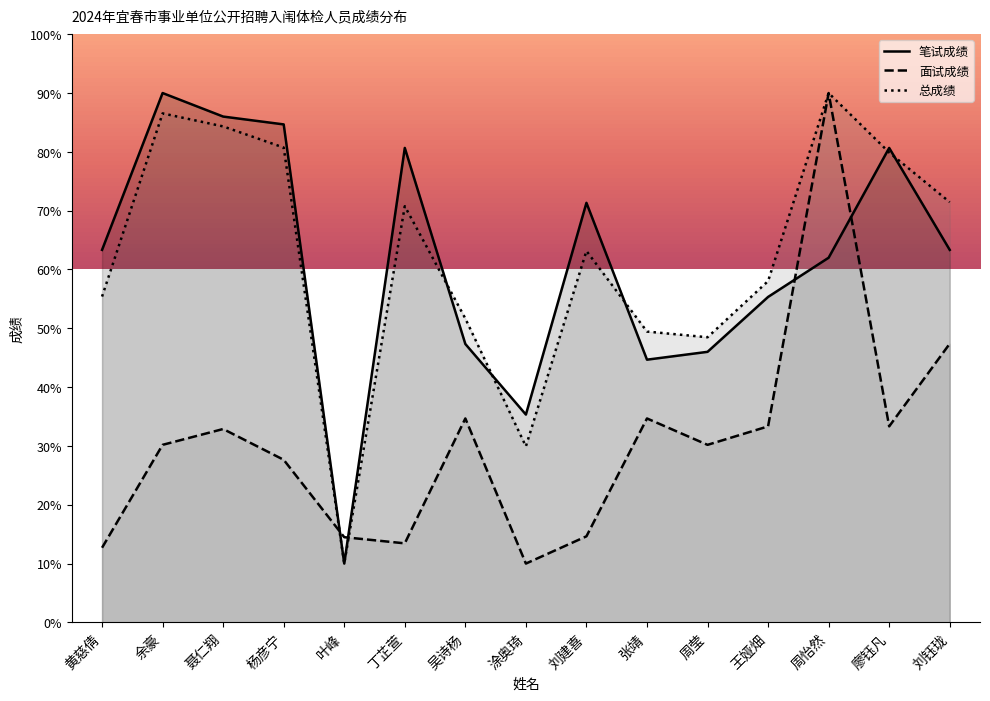

Is it true that 面试成绩 equals 25.7 at 周怡然?

False